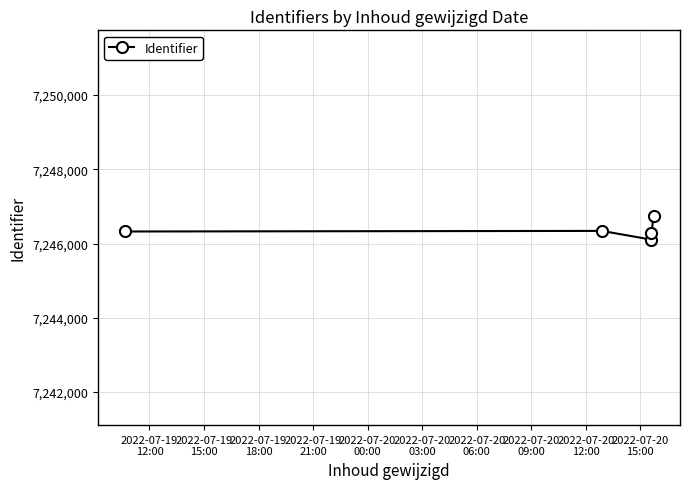

What is the value of the 3rd point from the left?

7246108